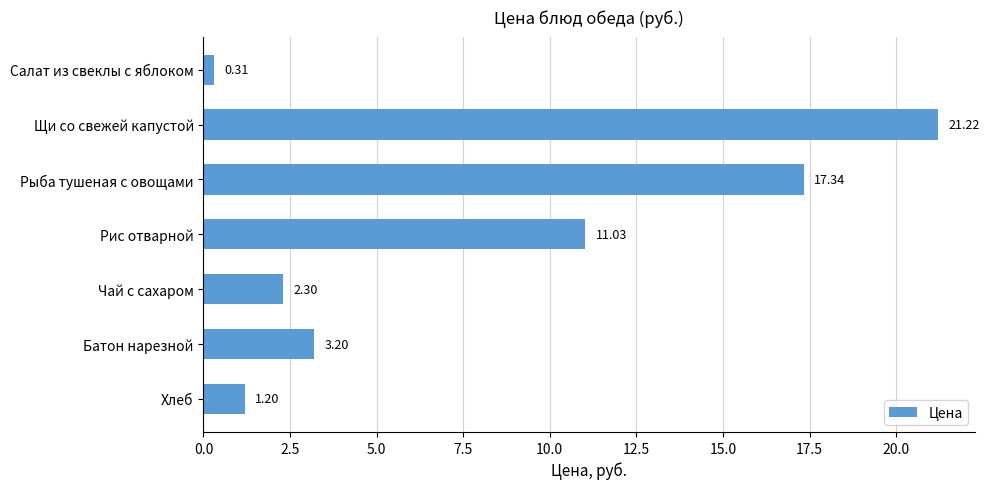

At which label is the value closest to 10?

Рис отварной